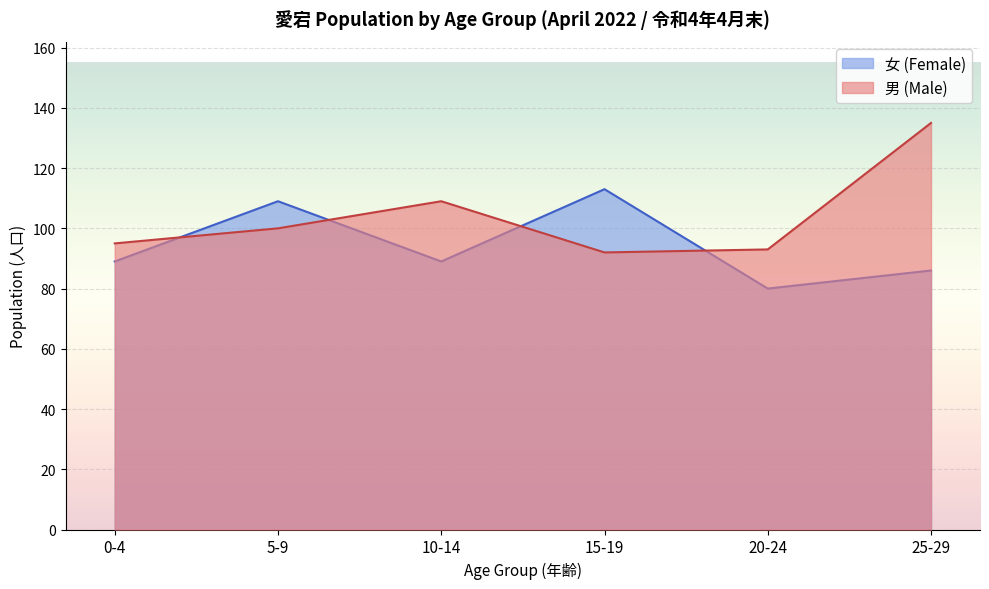

Which category has the lowest value across all series?

20-24